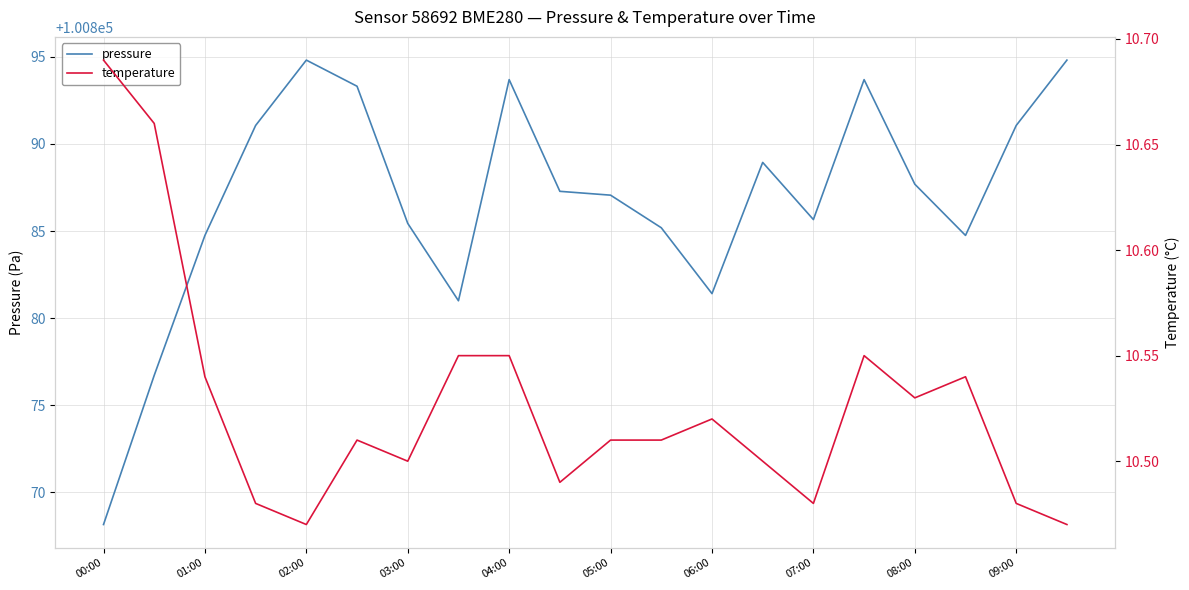

What is the sum of all pressure values?

2017736.5